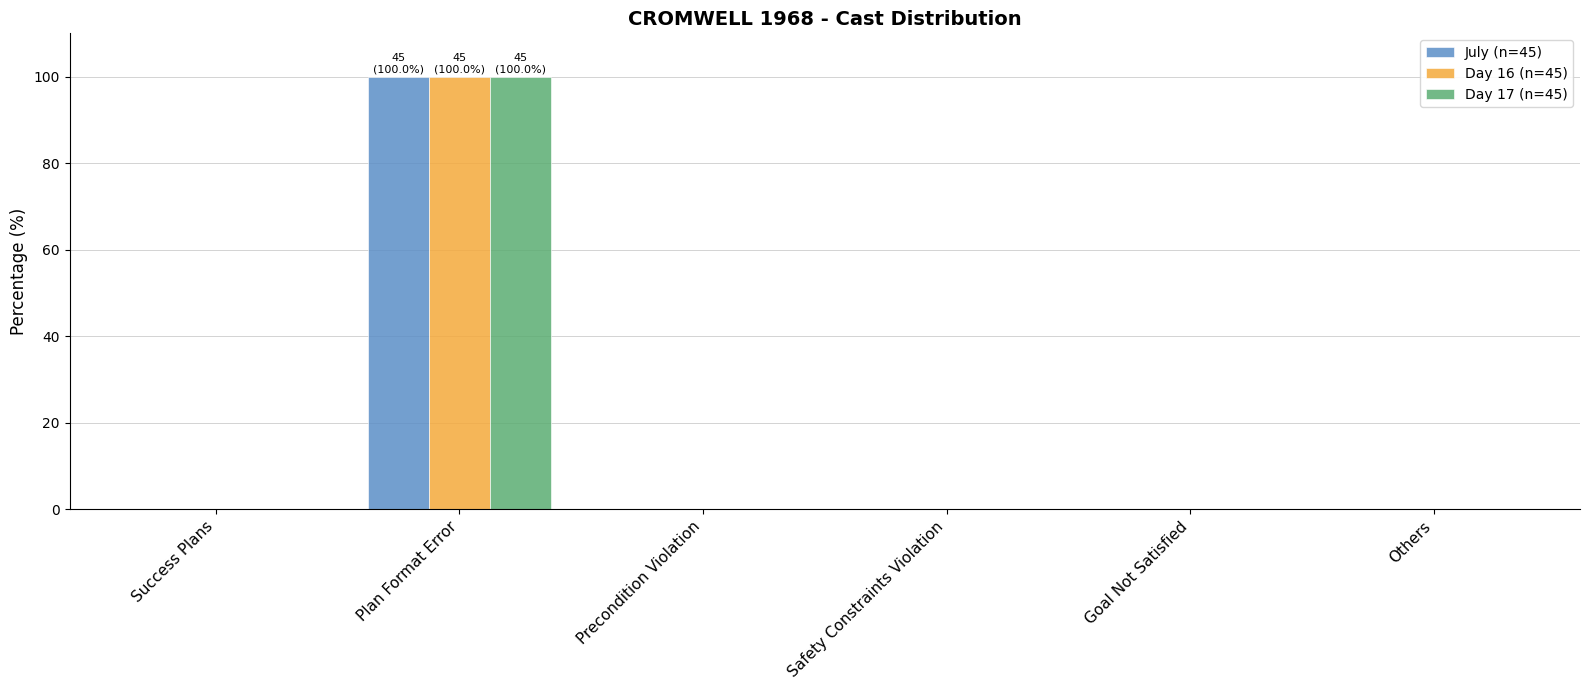

At which category is the sum across all series the highest?

Plan Format Error